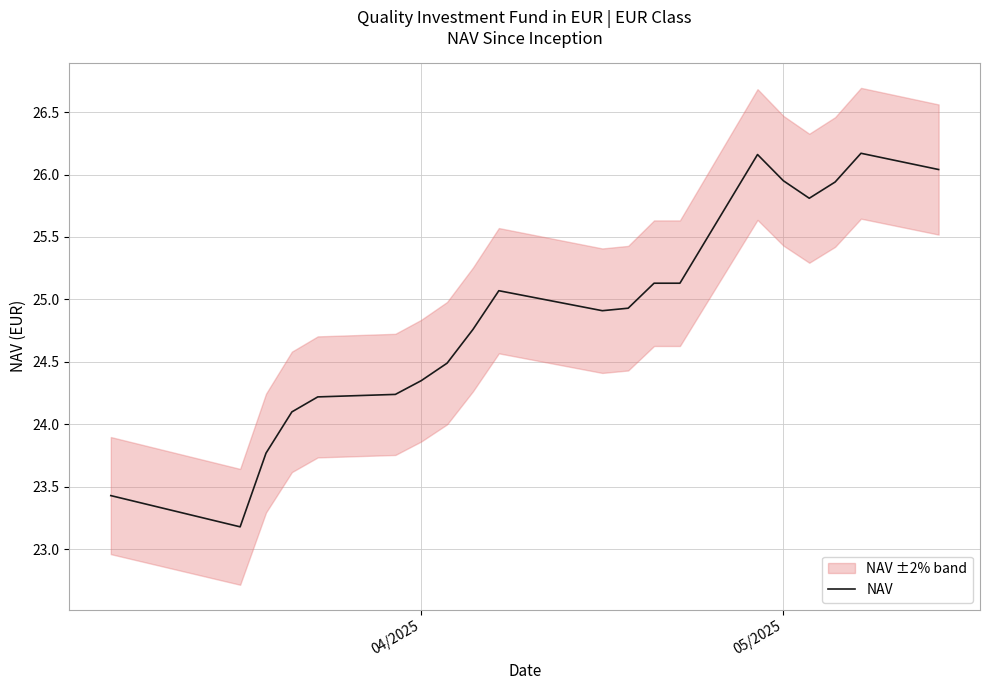

What is the maximum value for NAV?

26.2